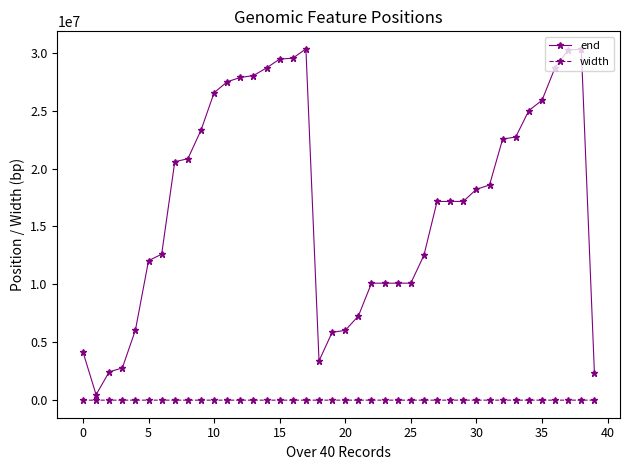

What is the greatest value displayed?

30328284